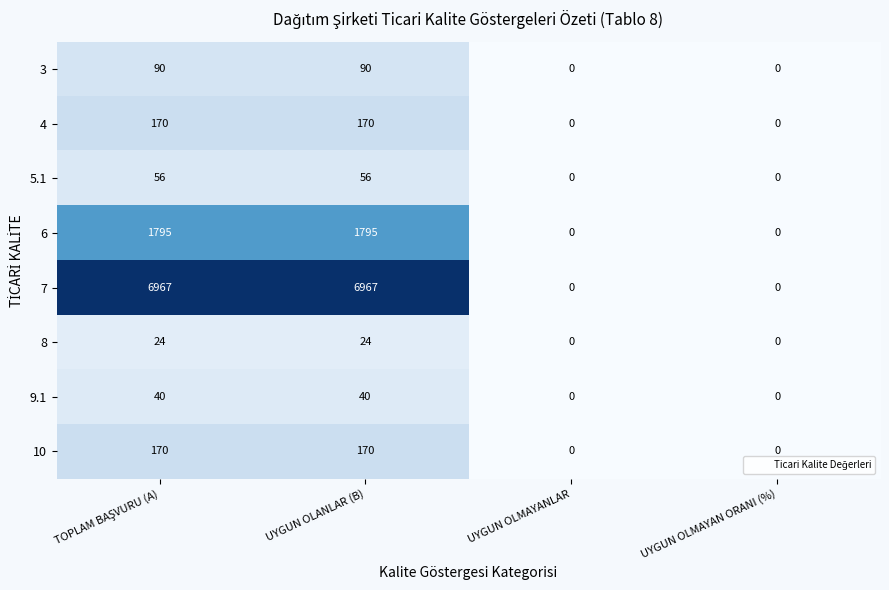

What is the greatest value displayed?

6967